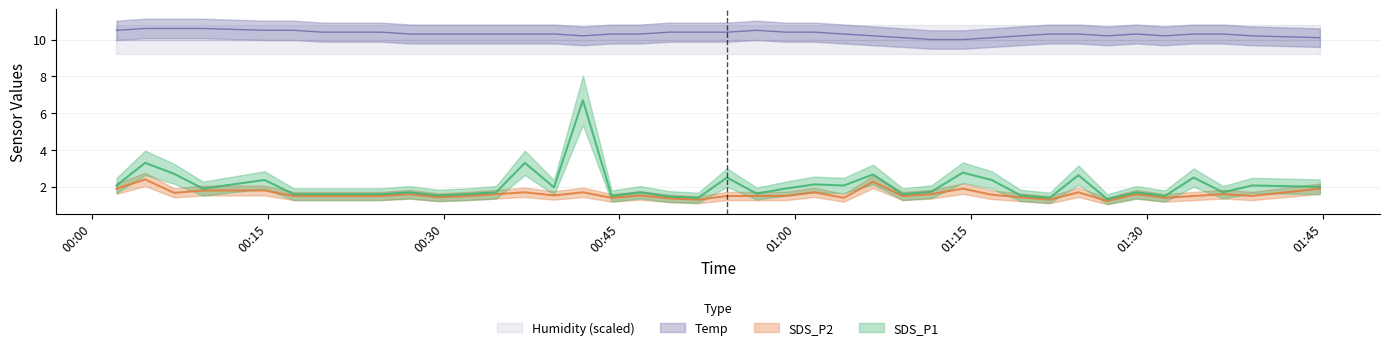

True or false: Temp has a value of 2.4 at 2023/01/03 00:39:25.

False